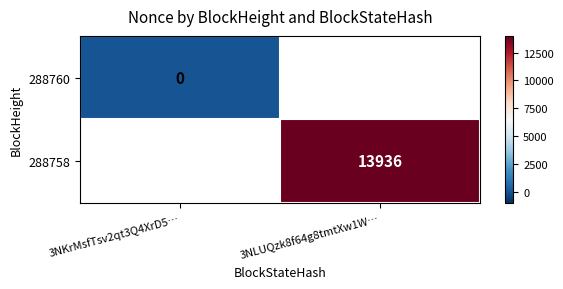

Is it true that 288758 equals 13936 at 3NLUQzk8f64g8tmtXw1W…?

True